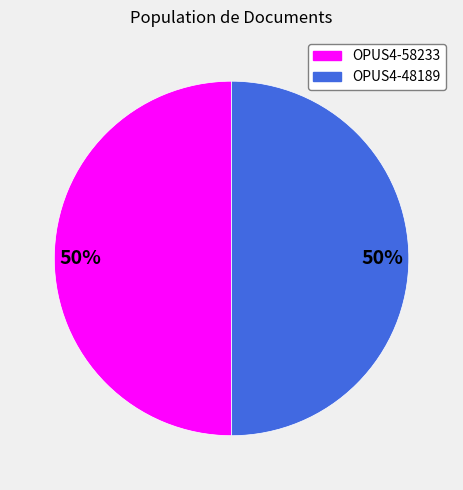

What is the ratio of the value at OPUS4-48189 to the value at OPUS4-58233?

1.0